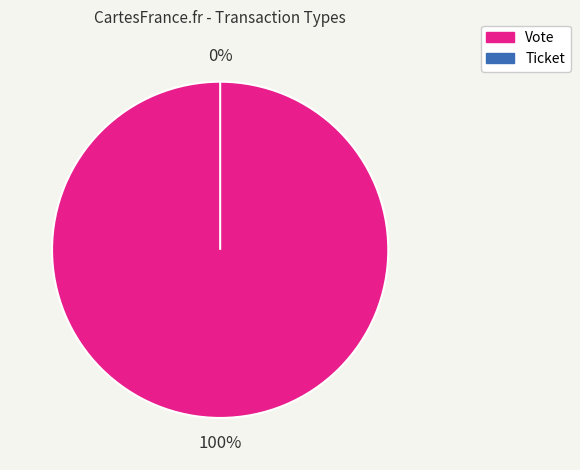

What is the change in value from Vote to Ticket?

-1